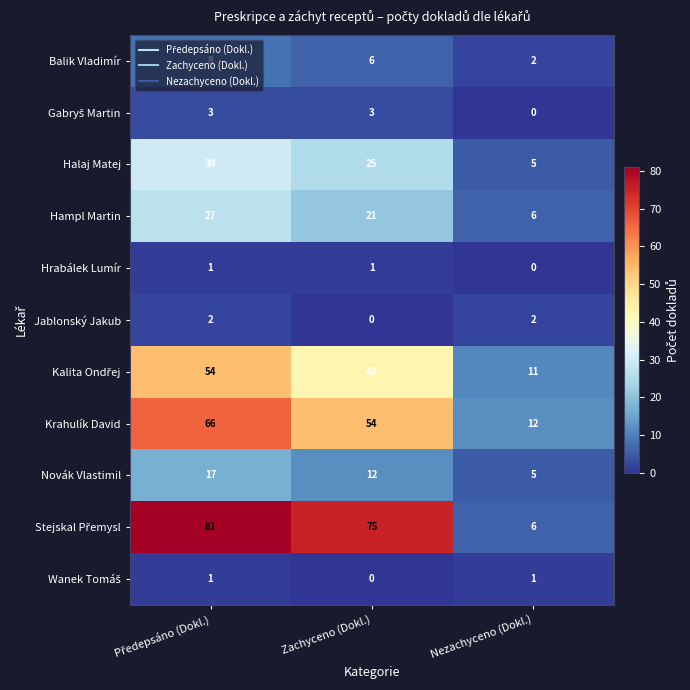

Count the number of data series in this chart.

11